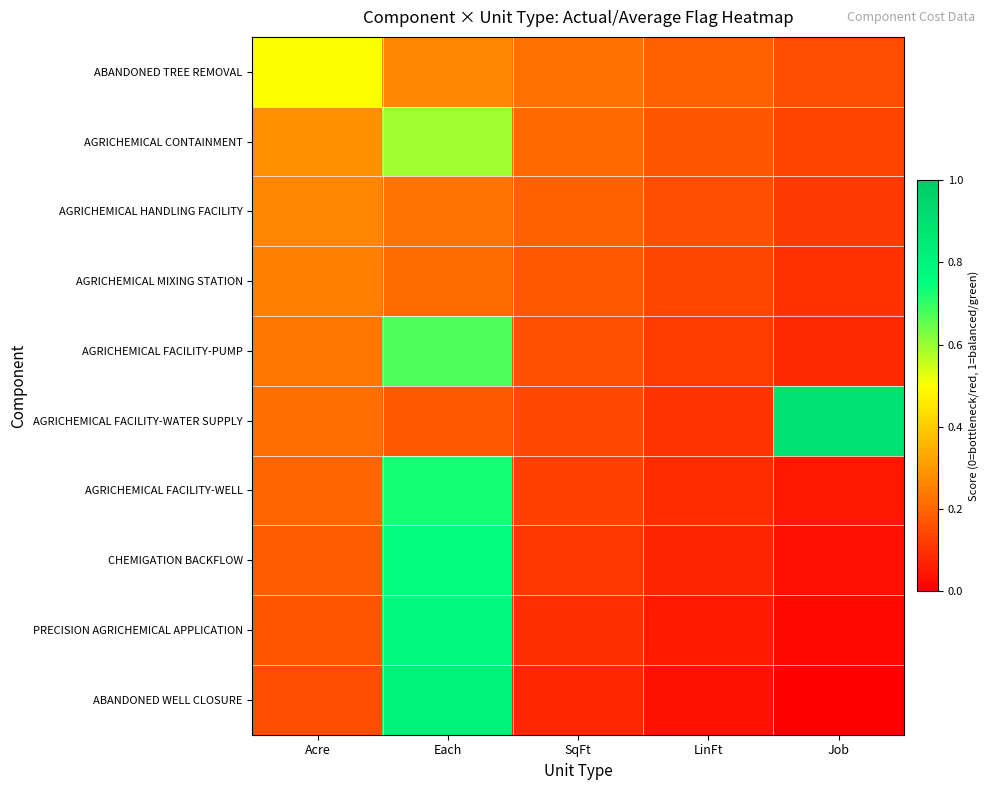

Reading left to right, what are all the values shown in this chart?

ABANDONED TREE REMOVAL: Acre=0.5	Each=0.3	SqFt=0.2	LinFt=0.2	Job=0.1
AGRICHEMICAL CONTAINMENT: Acre=0.3	Each=0.6	SqFt=0.2	LinFt=0.2	Job=0.1
AGRICHEMICAL HANDLING FACILITY: Acre=0.3	Each=0.2	SqFt=0.2	LinFt=0.2	Job=0.1
AGRICHEMICAL MIXING STATION: Acre=0.2	Each=0.2	SqFt=0.2	LinFt=0.1	Job=0.1
AGRICHEMICAL FACILITY-PUMP: Acre=0.2	Each=0.7	SqFt=0.2	LinFt=0.1	Job=0.1
AGRICHEMICAL FACILITY-WATER SUPPLY: Acre=0.2	Each=0.2	SqFt=0.1	LinFt=0.1	Job=0.9
AGRICHEMICAL FACILITY-WELL: Acre=0.2	Each=0.7	SqFt=0.1	LinFt=0.1	Job=0.1
CHEMIGATION BACKFLOW: Acre=0.2	Each=0.8	SqFt=0.1	LinFt=0.1	Job=0.0
PRECISION AGRICHEMICAL APPLICATION: Acre=0.2	Each=0.8	SqFt=0.1	LinFt=0.1	Job=0.0
ABANDONED WELL CLOSURE: Acre=0.1	Each=0.8	SqFt=0.1	LinFt=0.0	Job=0.0